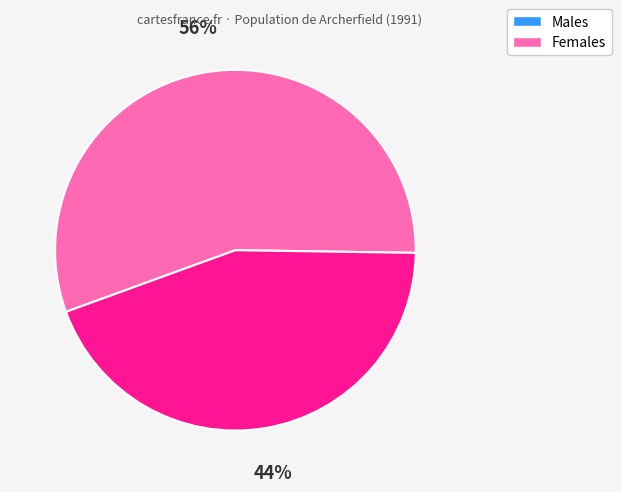

To the nearest percent, what is the difference between the largest and smallest slice percentages?

12%